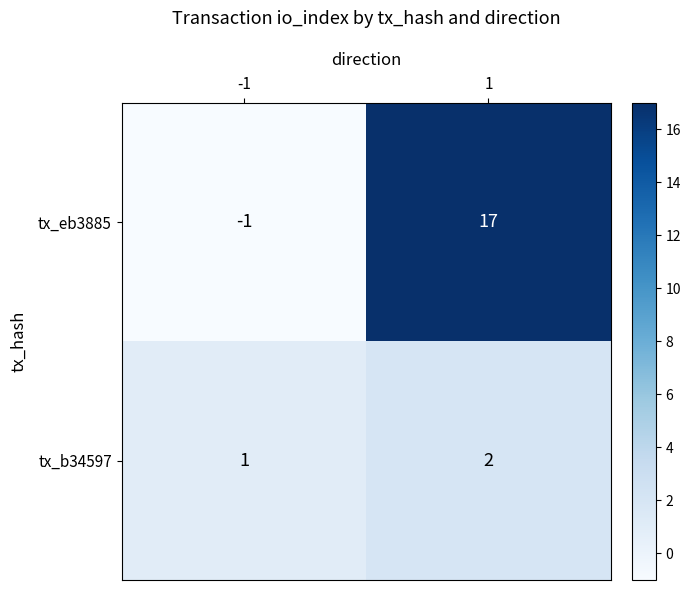

What is the sum of the tx_eb3885 values at 1 and -1?

16